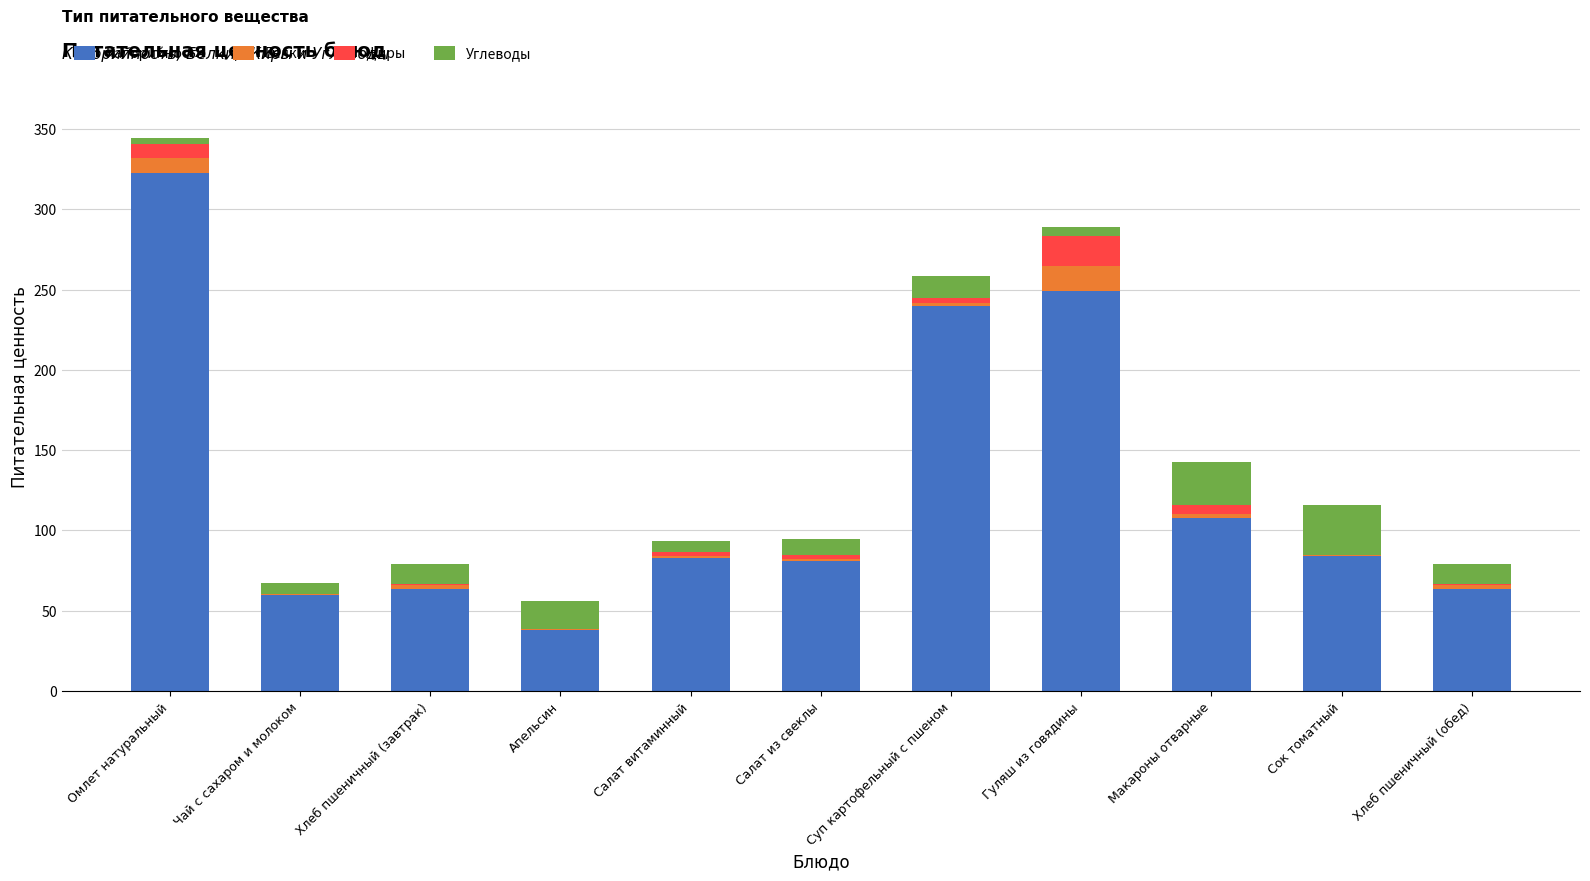

Are the bars grouped side by side (vs. stacked)?

No